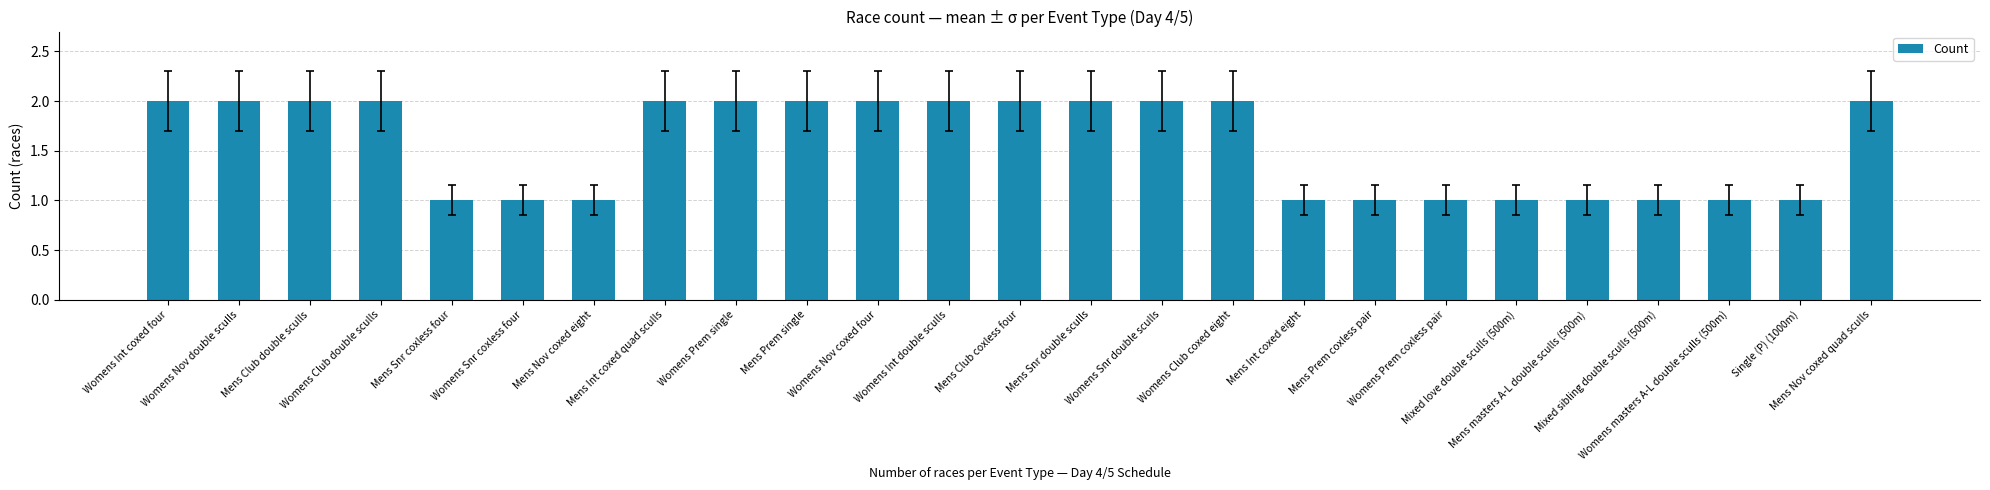

What is the sum of the values at Mens Nov coxed quad sculls and Womens Int coxed four?

4